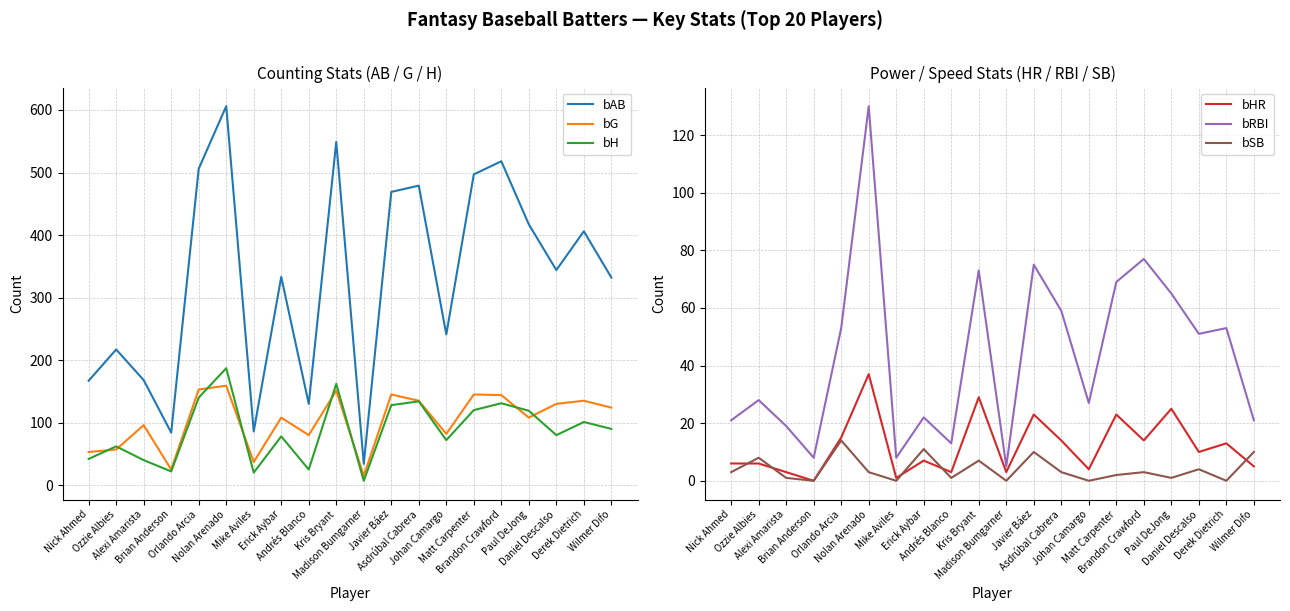

What is the value of the bSB point at the 9th from the left?

1